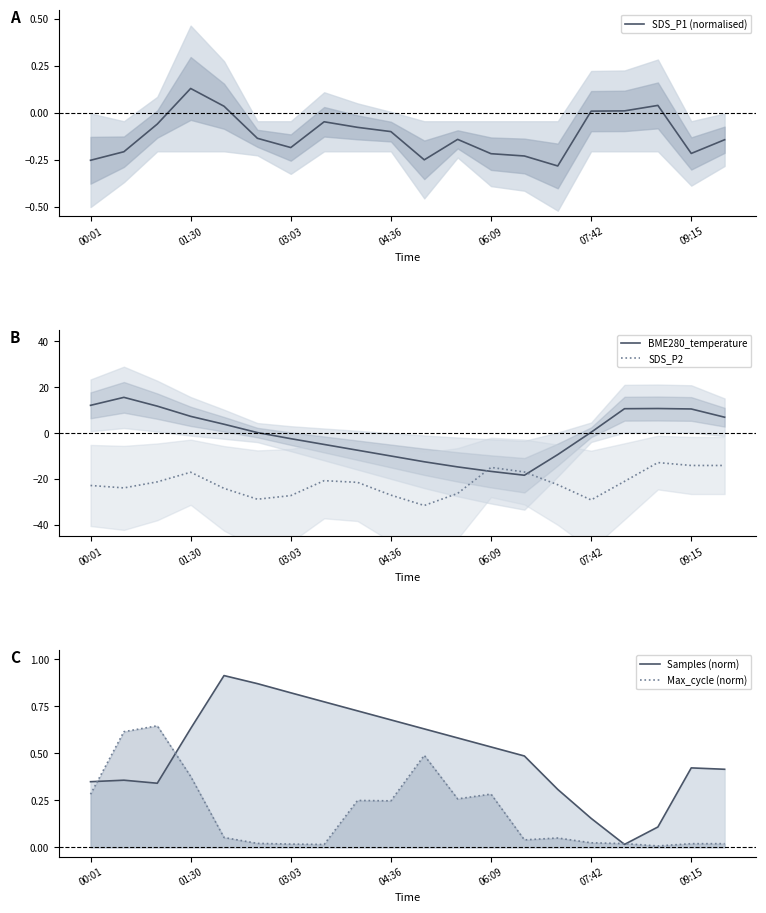

The SDS_P2 series shows -36.8 at 04:36. True or false?

False